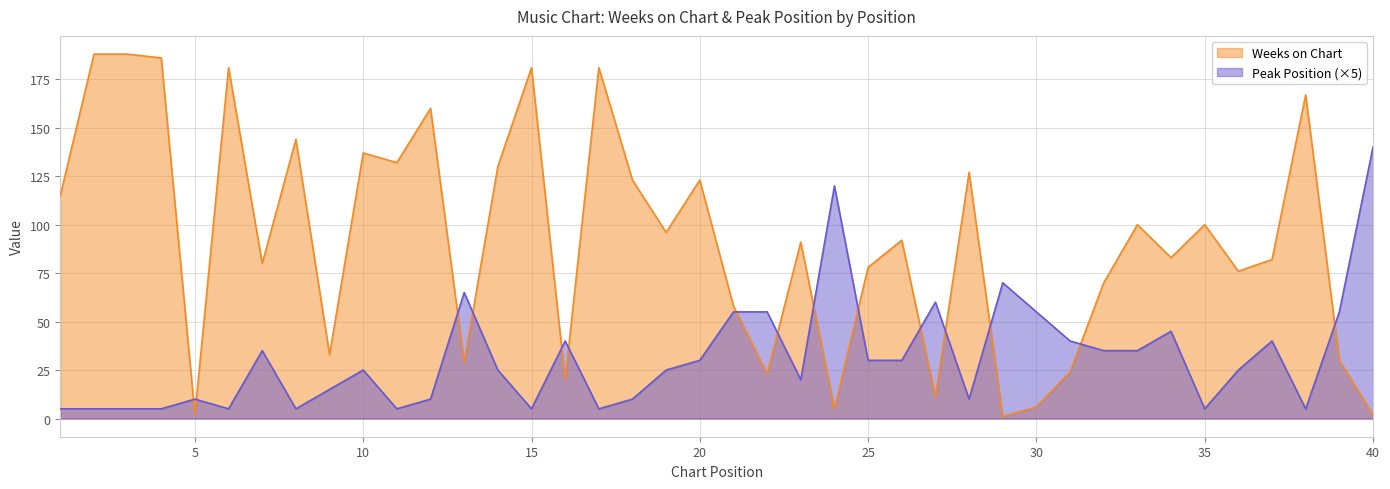

What is the value of the Weeks on Chart point at the 28th from the left?

127